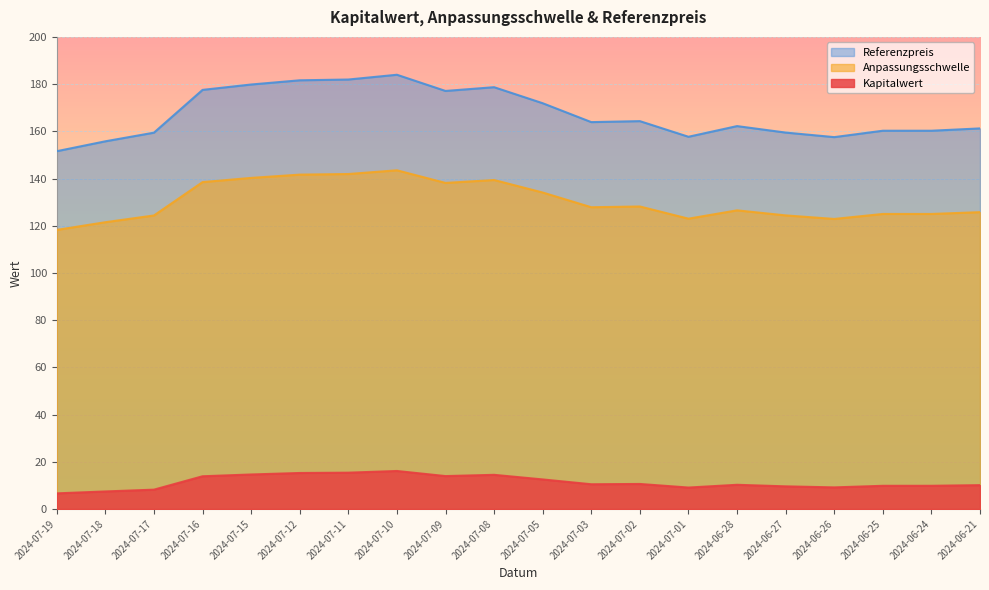

True or false: Anpassungsschwelle and Referenzpreis cross at least once.

False